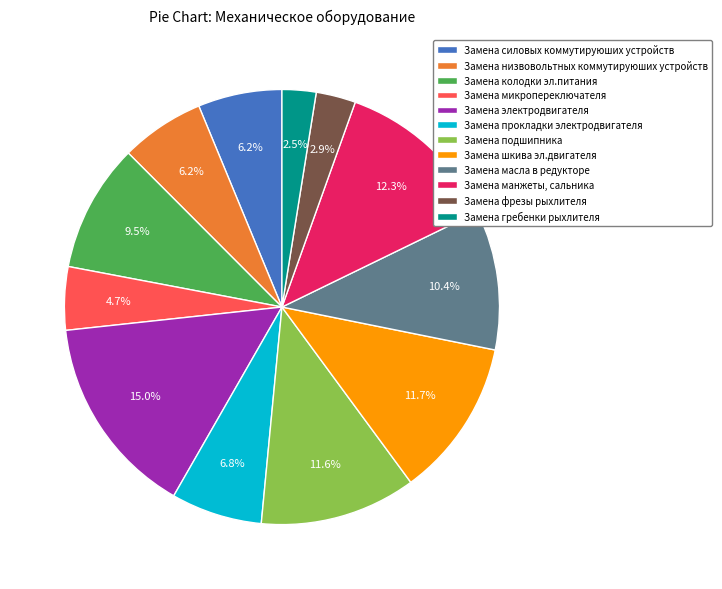

To the nearest percent, what is the difference between the Замена прокладки электродвигателя and Замена масла в редукторе slice percentages?

4%